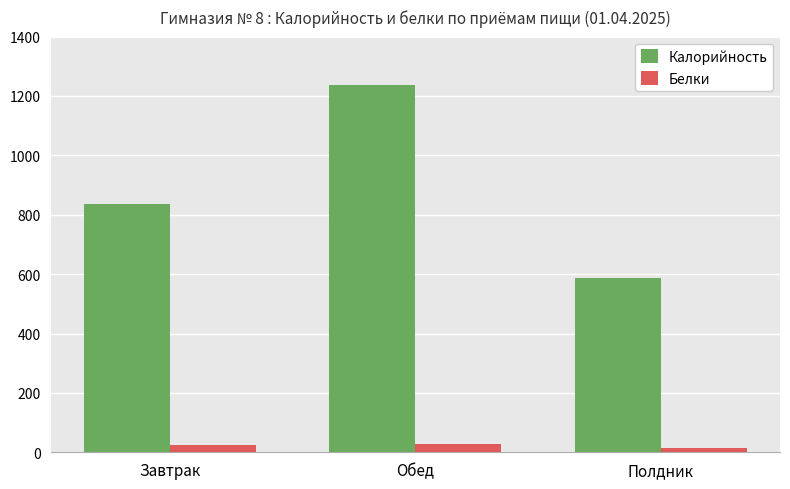

What is the minimum value shown in the chart?

13.6